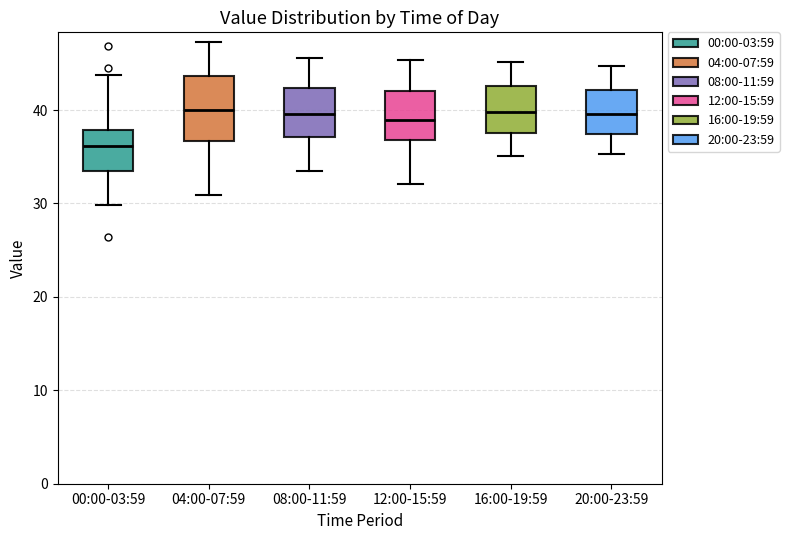

Reading left to right, transcribe this box plot: for each box, give where its median line is, the range the box spans, and where its two whiskers end, as read against the y-axis. The values are not printed on the chart, so give them approximately, as read against the axis.

00:00-03:59: median 36, box 33 to 38, whiskers 30 to 44
04:00-07:59: median 40, box 37 to 44, whiskers 31 to 47
08:00-11:59: median 40, box 37 to 42, whiskers 34 to 46
12:00-15:59: median 39, box 37 to 42, whiskers 32 to 45
16:00-19:59: median 40, box 38 to 43, whiskers 35 to 45
20:00-23:59: median 40, box 37 to 42, whiskers 35 to 45